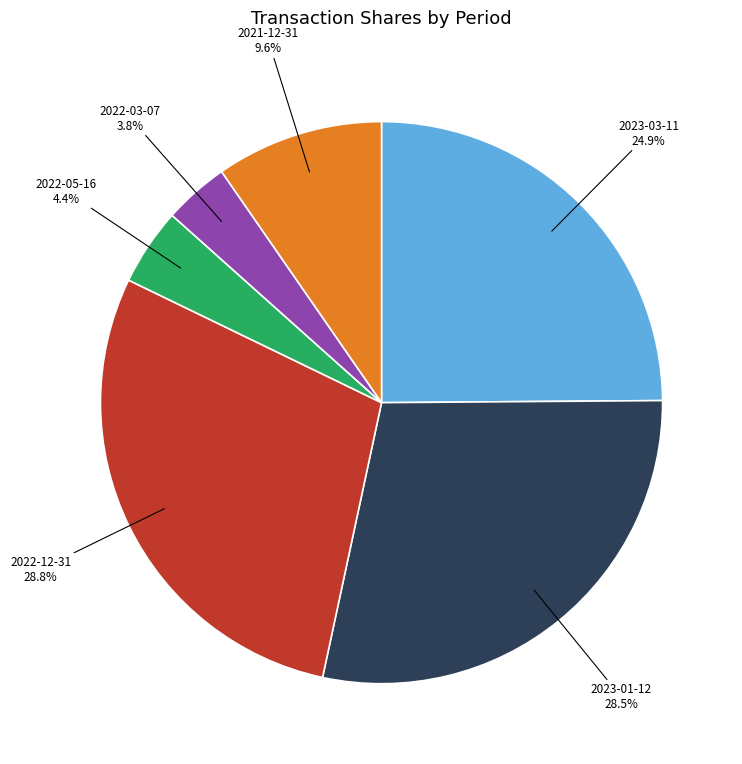

Which slice is the smallest?

2022-03-07